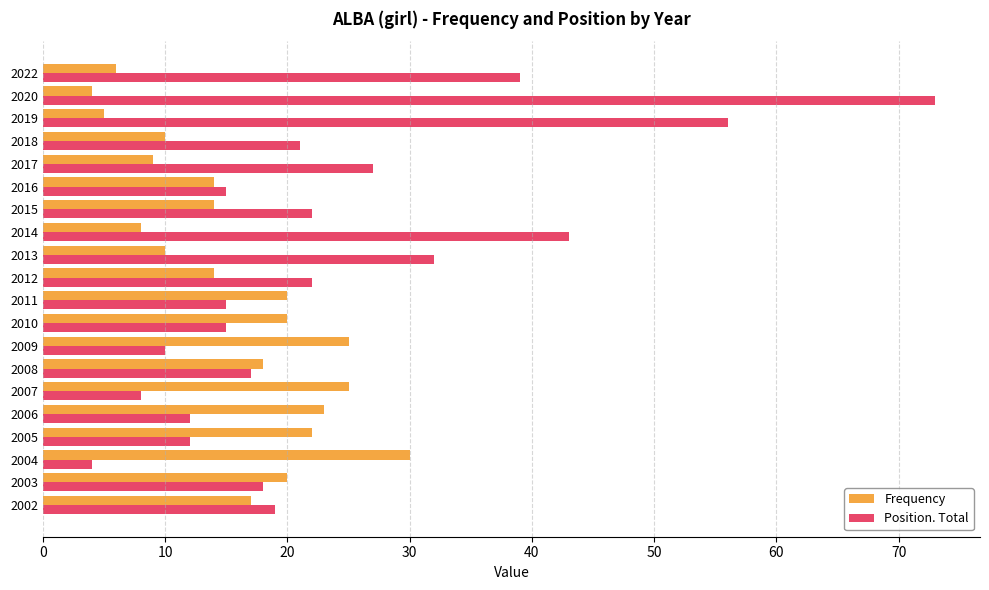

How many values in the Frequency series are below 17?

10